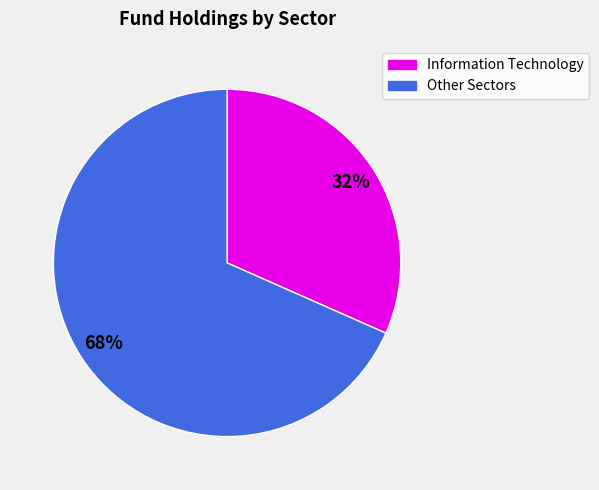

Does any single category account for the majority?

Yes